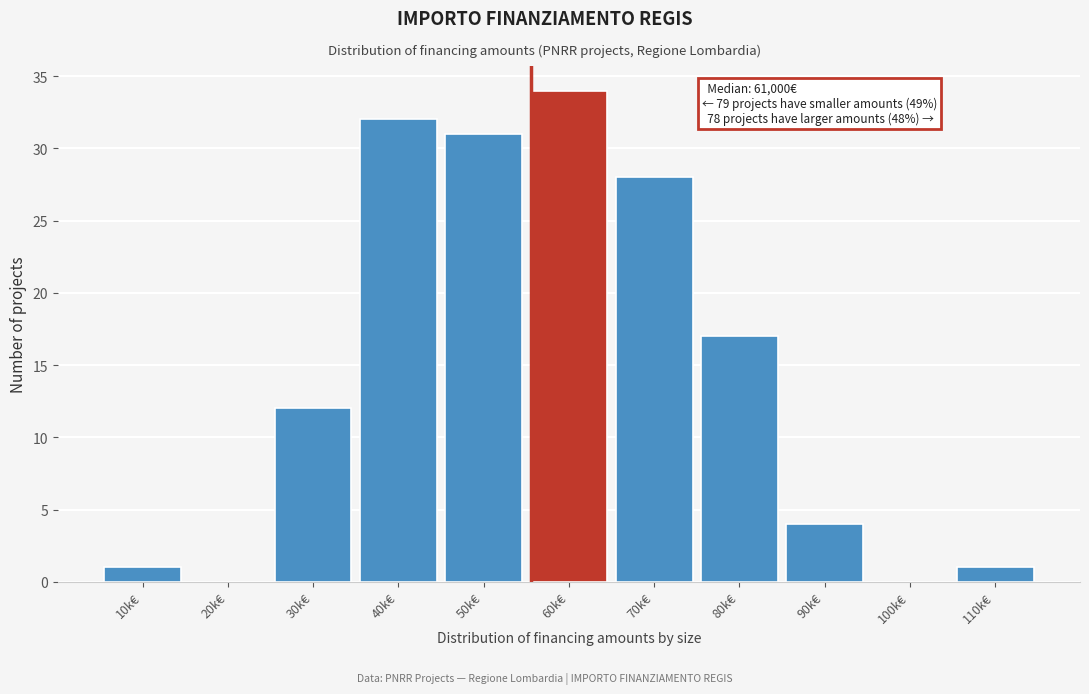

Reading left to right, what are all the values shown in this chart?

10k€=1	20k€=0	30k€=12	40k€=32	50k€=31	60k€=34	70k€=28	80k€=17	90k€=4	100k€=0	110k€=1